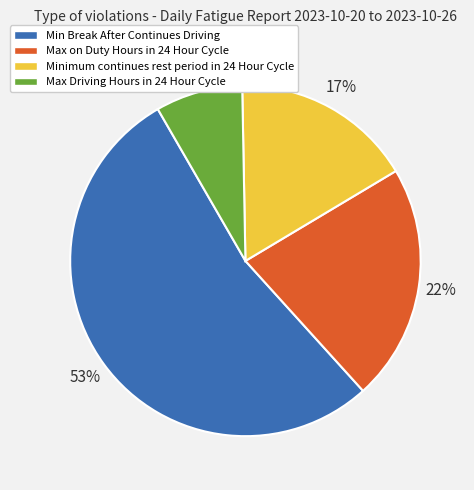

Count the number of slices in the pie.

4